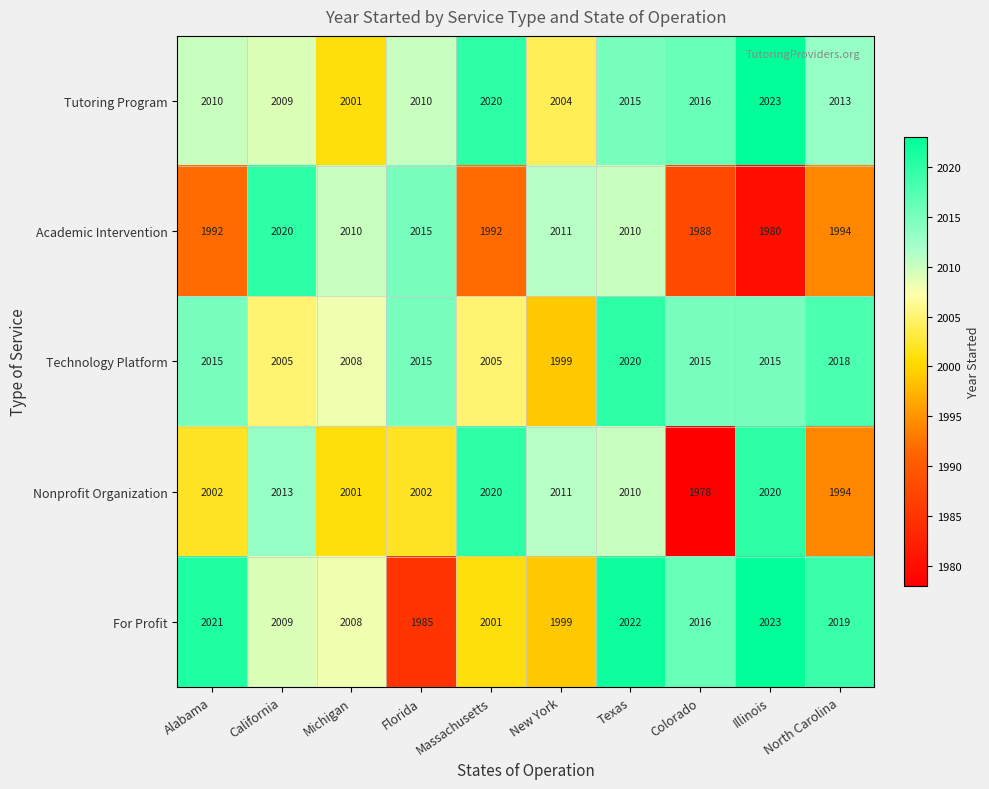

Count the number of data series in this chart.

5